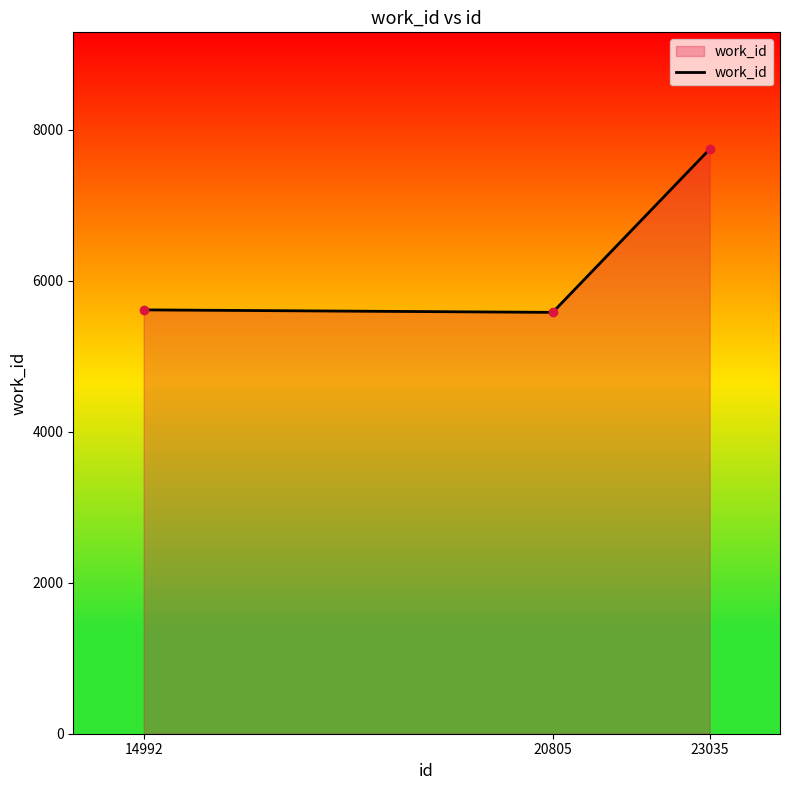

Where does the data first go above 5612?

23035